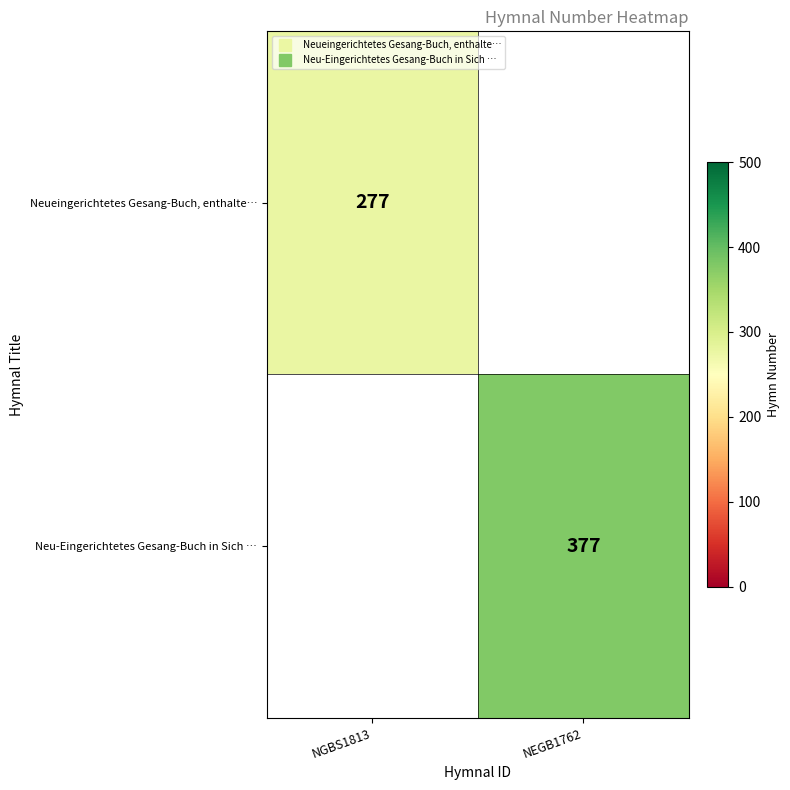

List the labels in order of Neu-Eingerichtetes Gesang-Buch in Sich … value, smallest first.

NGBS1813, NEGB1762